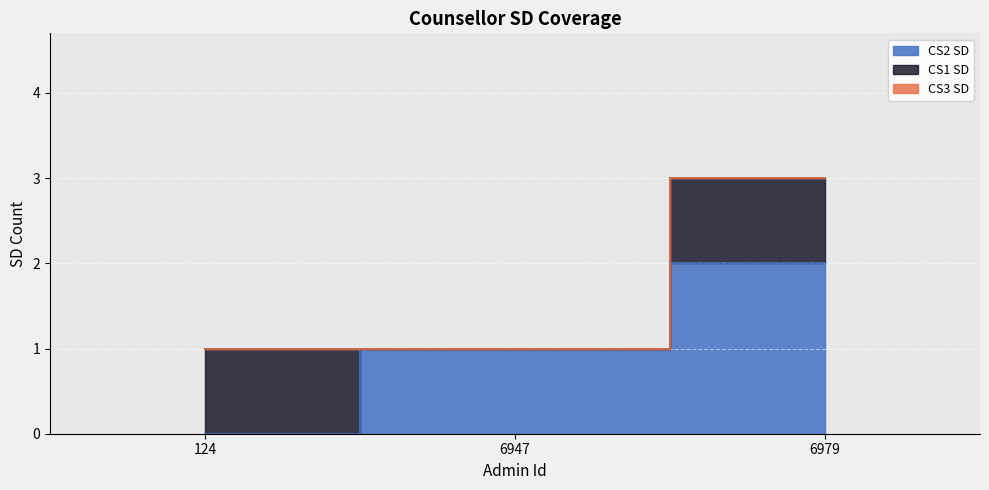

Rank the series at 6947 from lowest to highest value.

CS1 SD, CS3 SD, CS2 SD